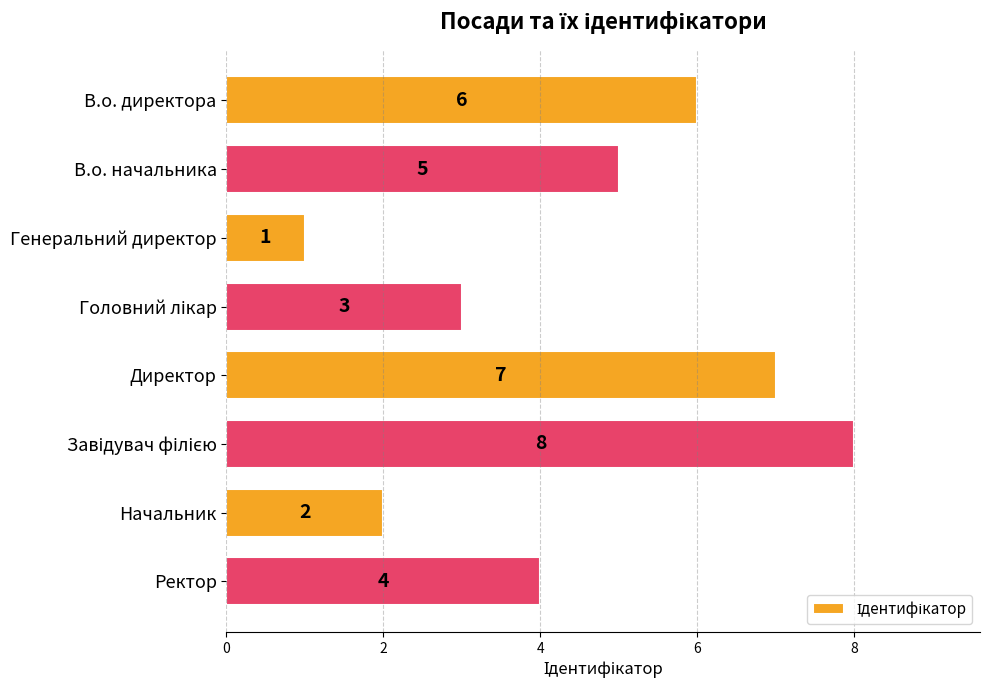

Are the bars grouped side by side (vs. stacked)?

No